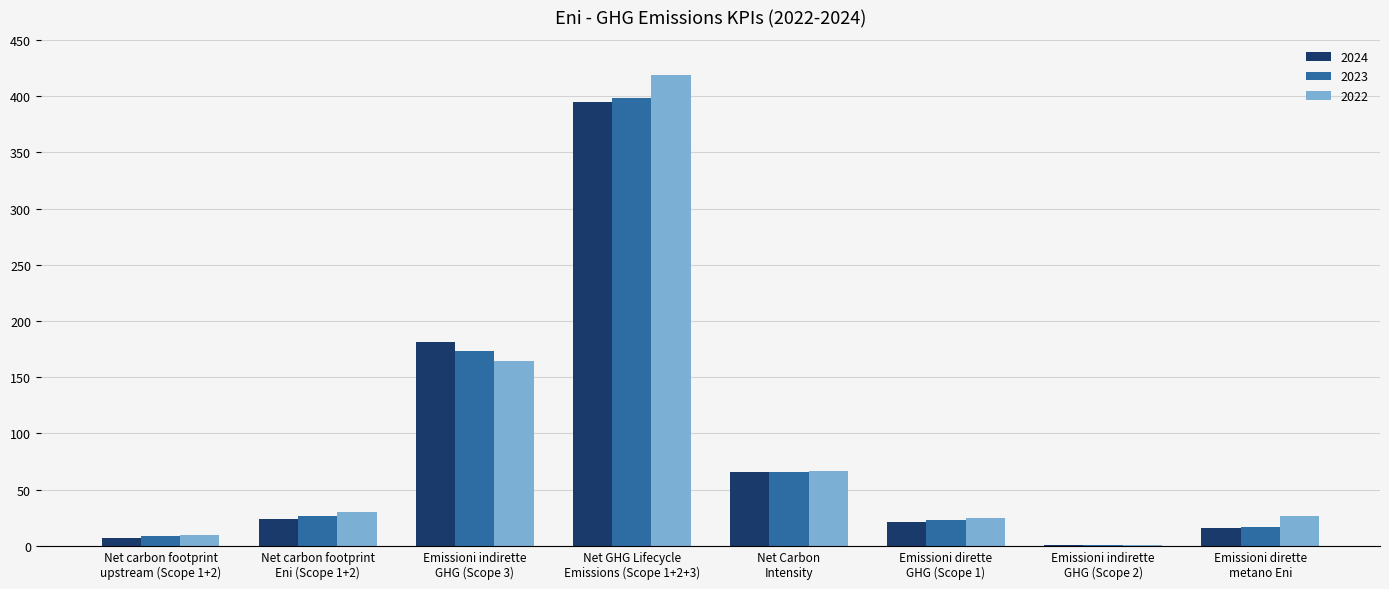

The 2022 series shows 14.3 at Net Carbon
Intensity. True or false?

False